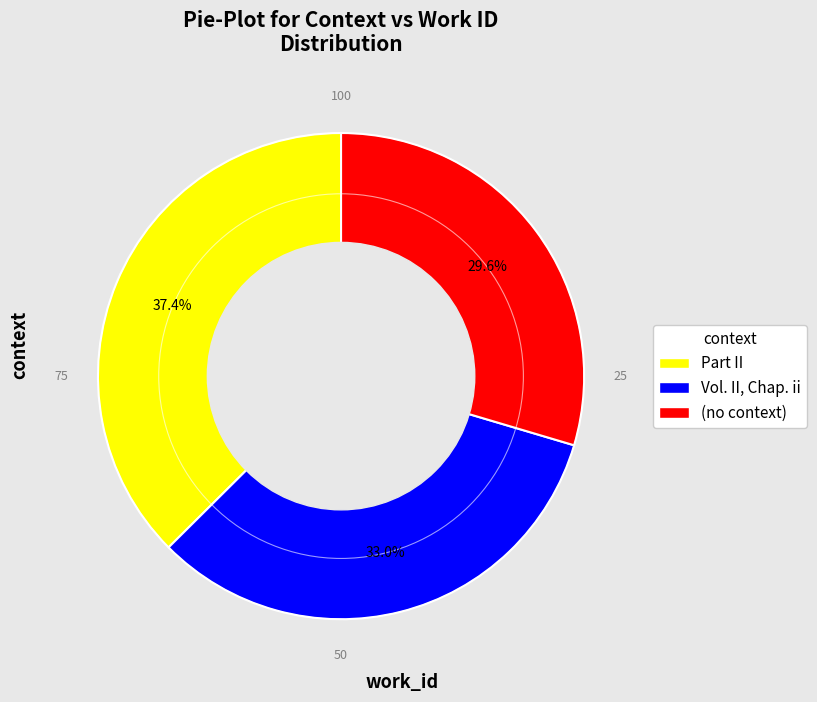

To the nearest percent, what is the average slice percentage?

33%